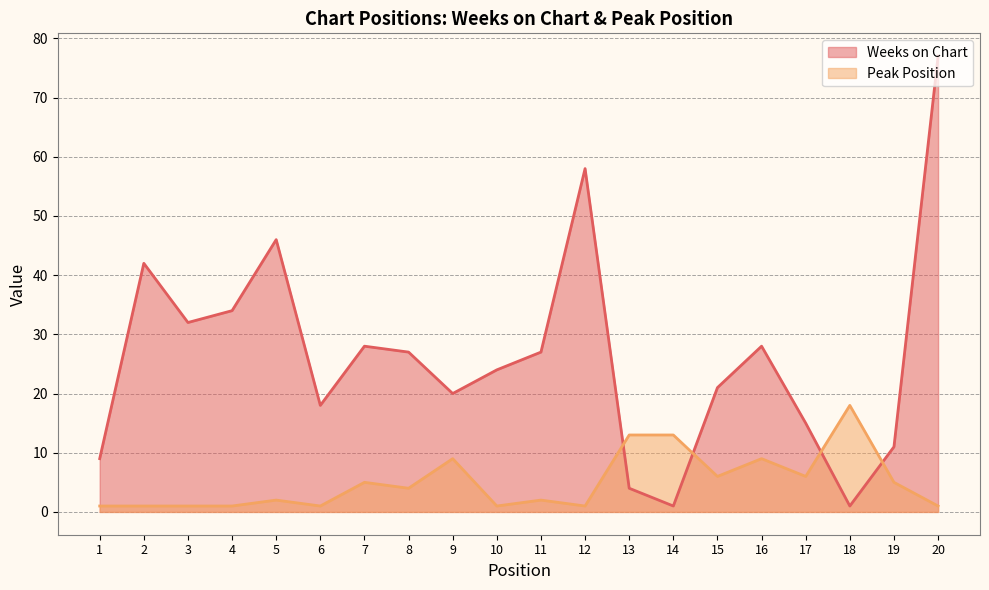

The Peak Position series shows 1 at 4. True or false?

True